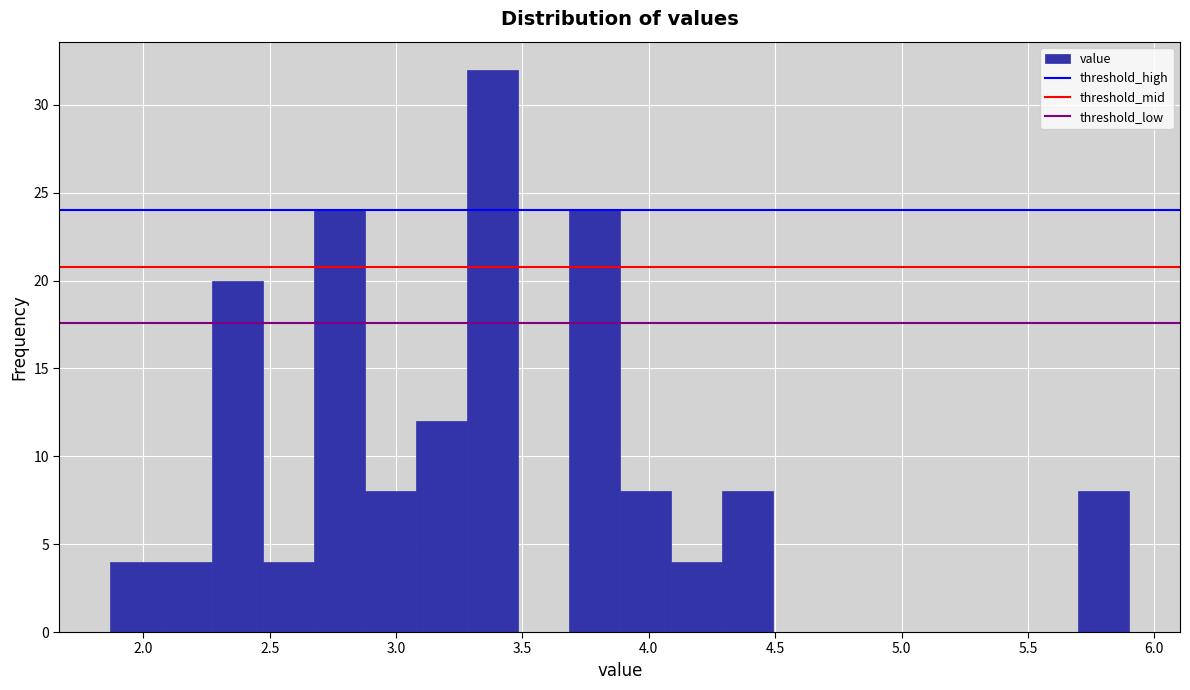

How tall is the bar that spans 2.05 to 2.25 on the x-axis? Neither the bar edges nor the heights are printed on the chart, so give them approximately, as read against the axes.

4